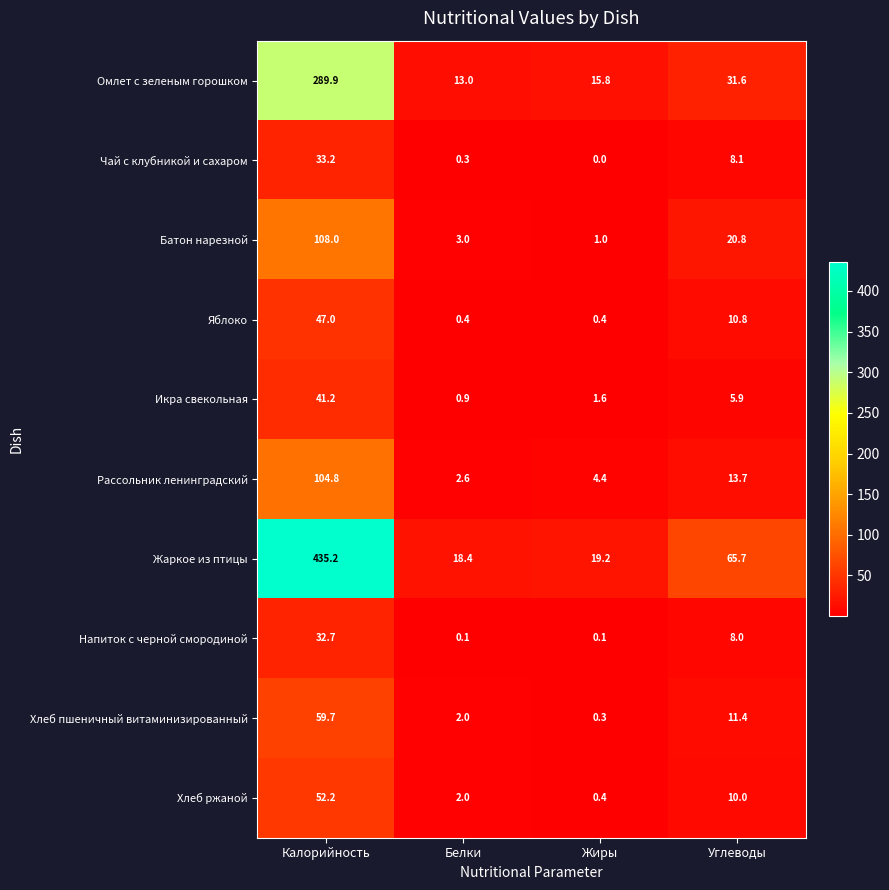

What is the maximum value shown in the chart?

435.2